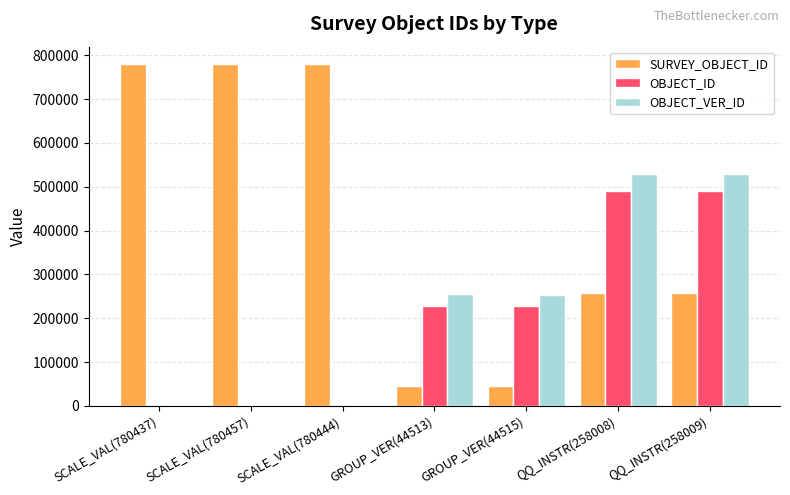

What is the total value across all series at SCALE_VAL(780437)?

780908